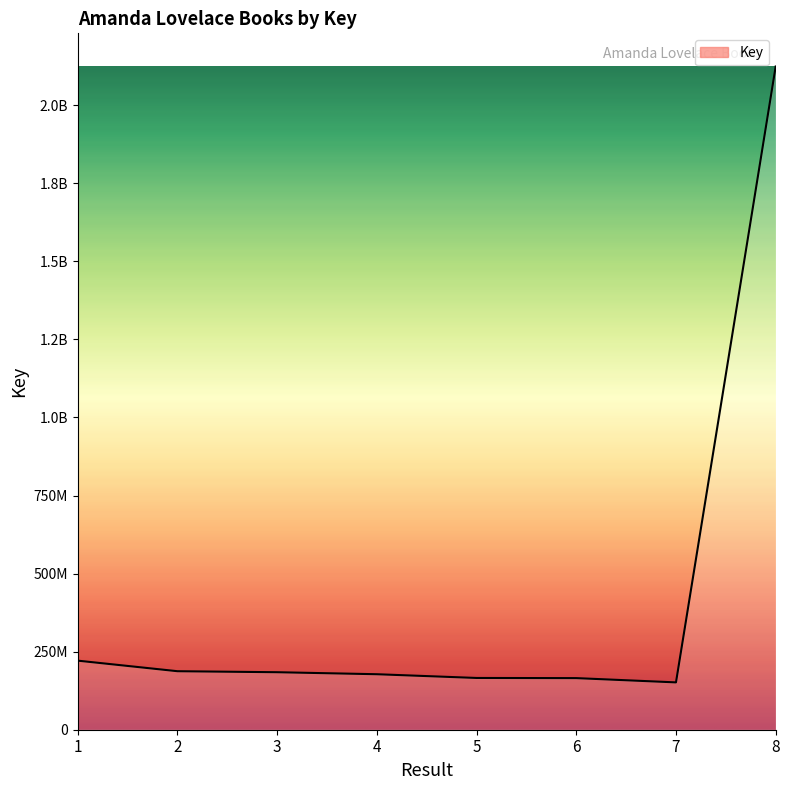

What is the average value?

422149266